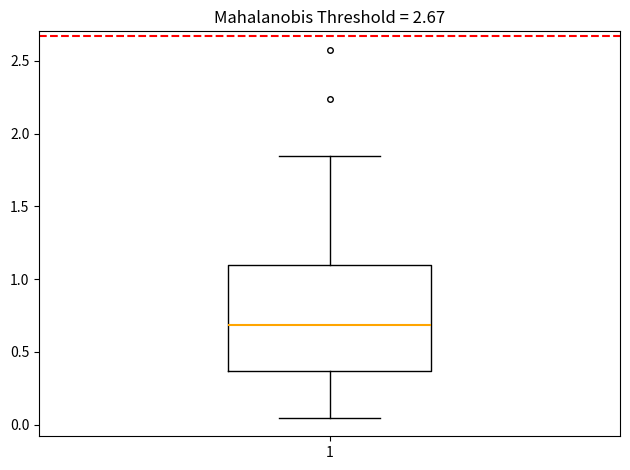

Read this box plot against the y-axis: the position of the median line, the range covered by the box, and the ends of both whiskers. The values are not printed on the chart, so give them approximately, as read against the axis.

median 0.70, box 0.35 to 1.10, whiskers 0.05 to 1.85